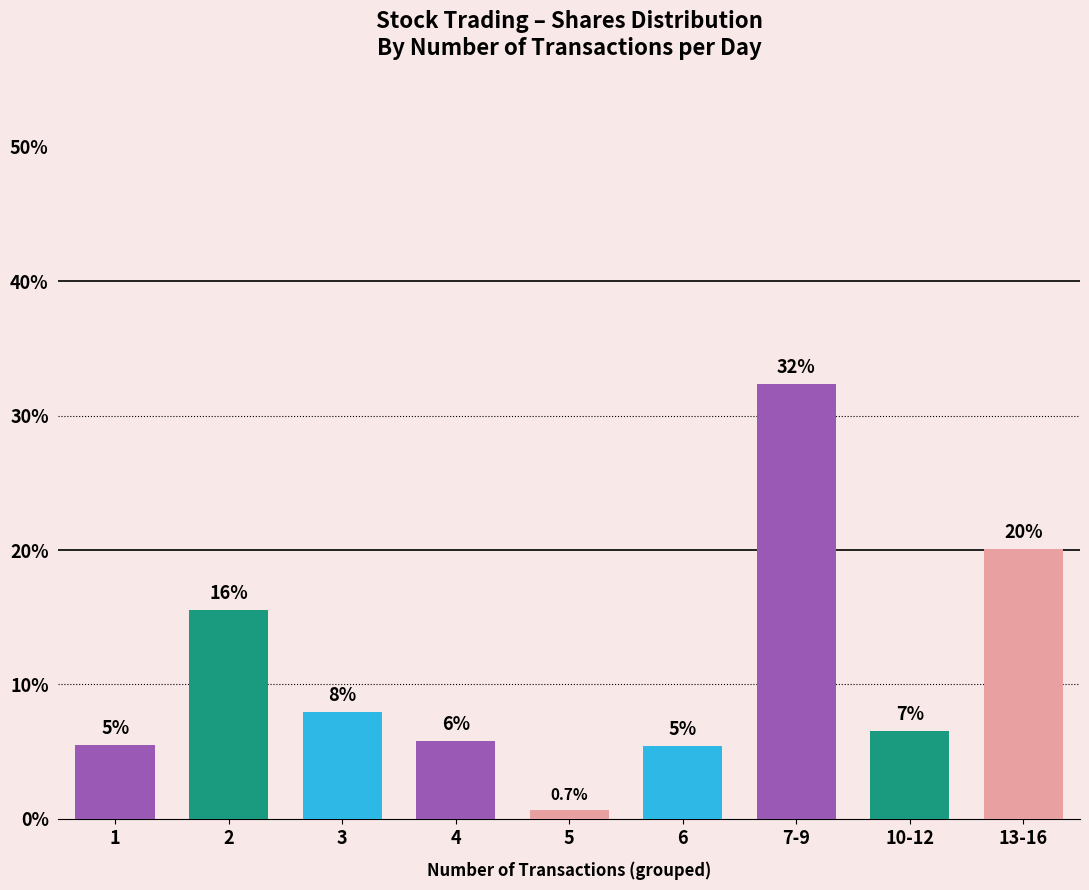

Read the value at 5.

0.7